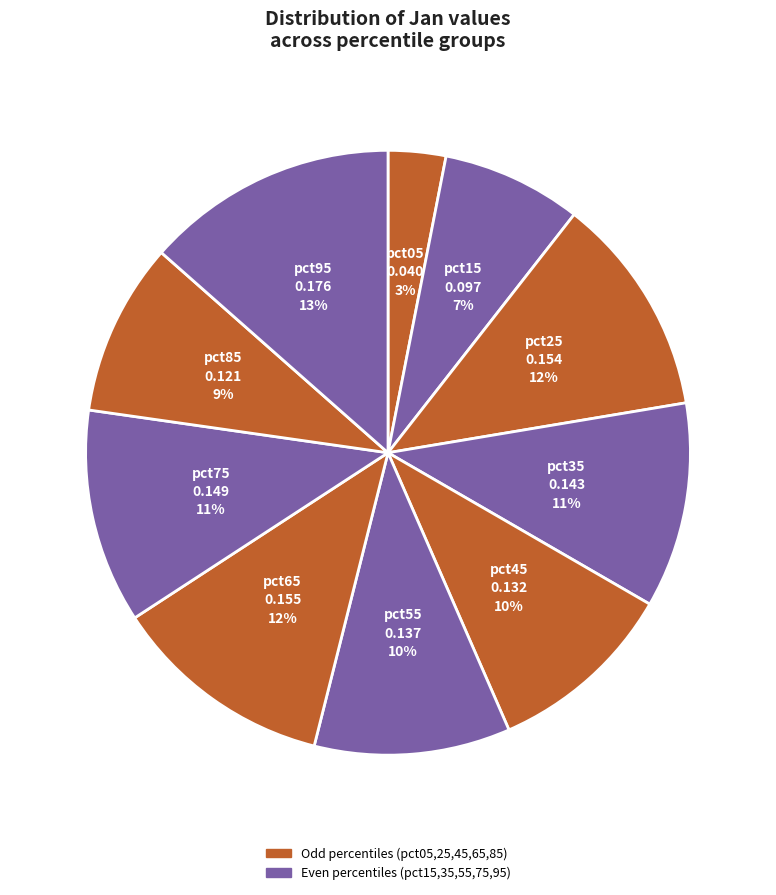

Is it true that pct95 is 23% of the pie?

False